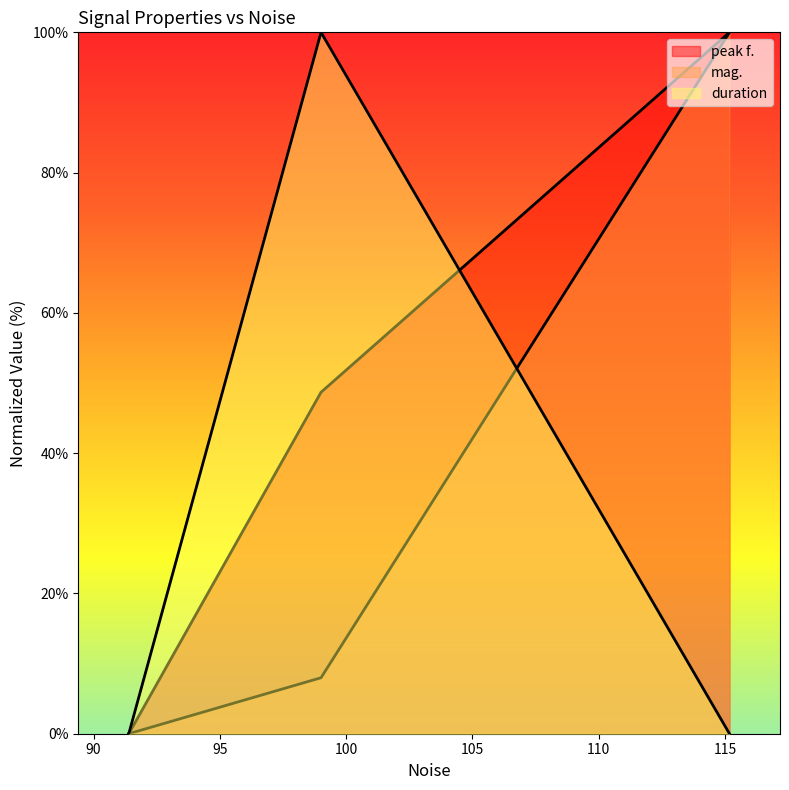

What is the maximum value for peak f.?

100.0